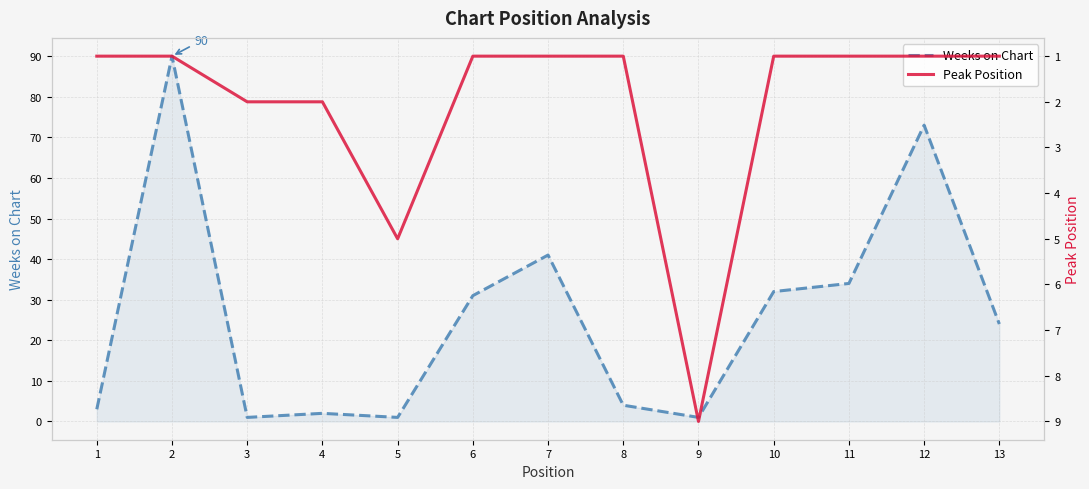

Rank the categories by Weeks on Chart value from highest to lowest.

2, 12, 7, 11, 10, 6, 13, 8, 1, 4, 3, 5, 9